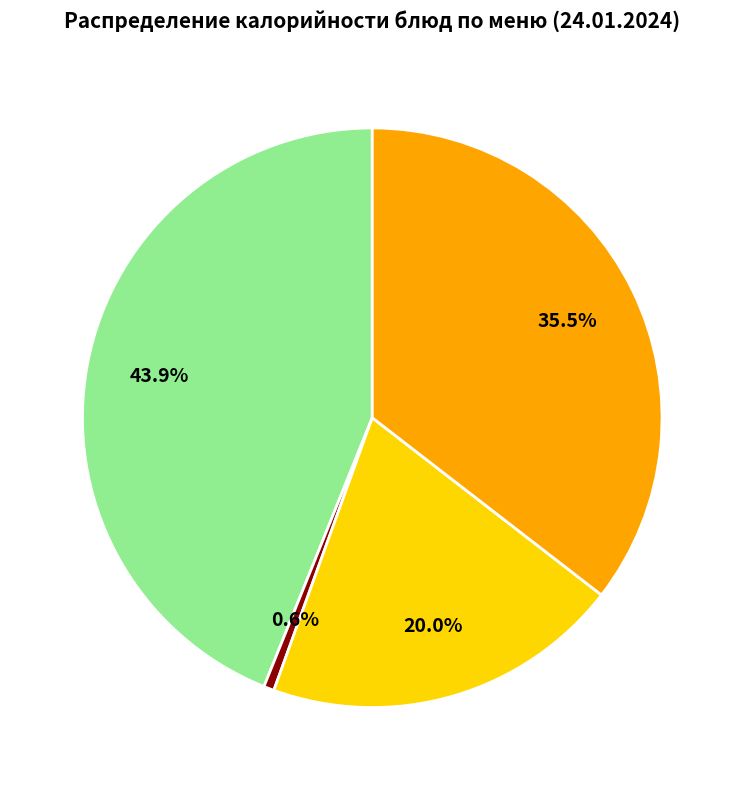

Does any single category account for the majority?

No